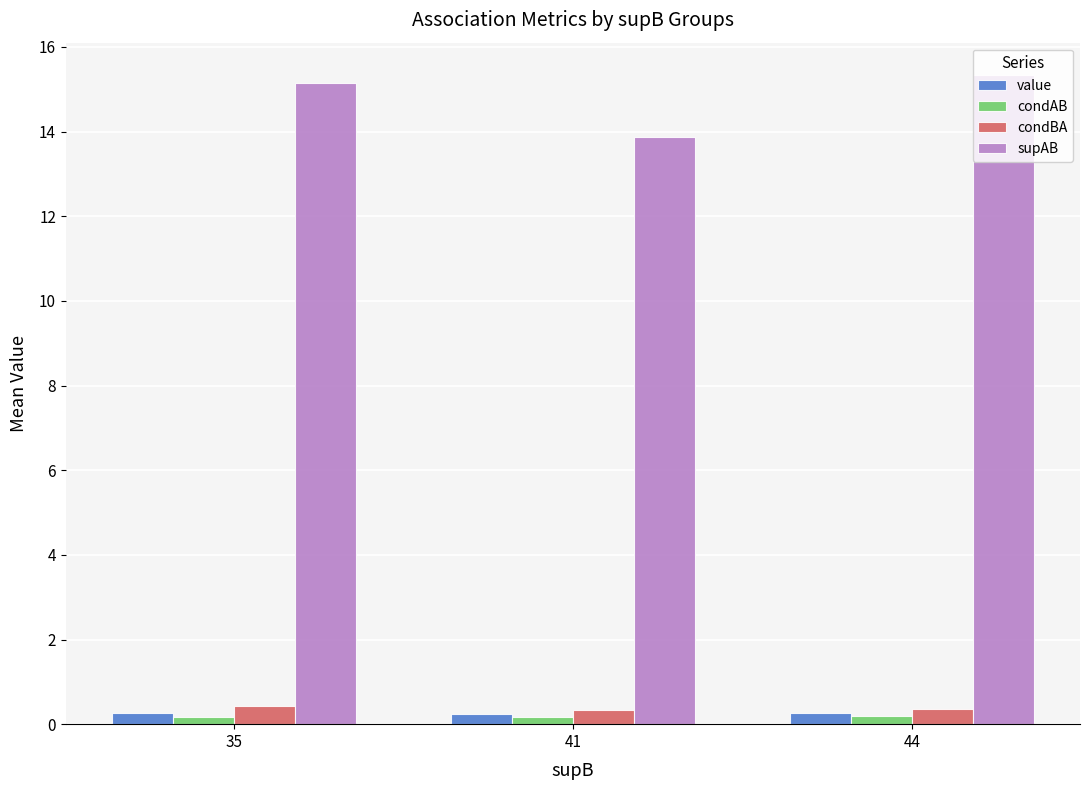

How many bars are there in each group?

4